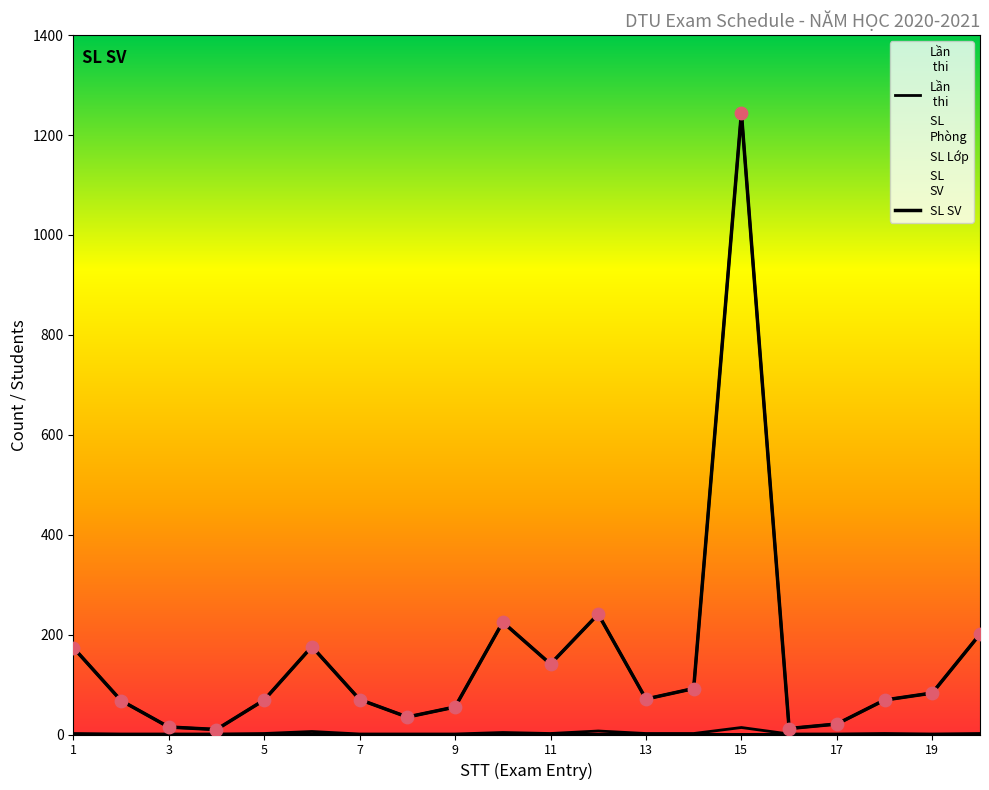

Which series has the largest Y range (max minus min)?

SL SV